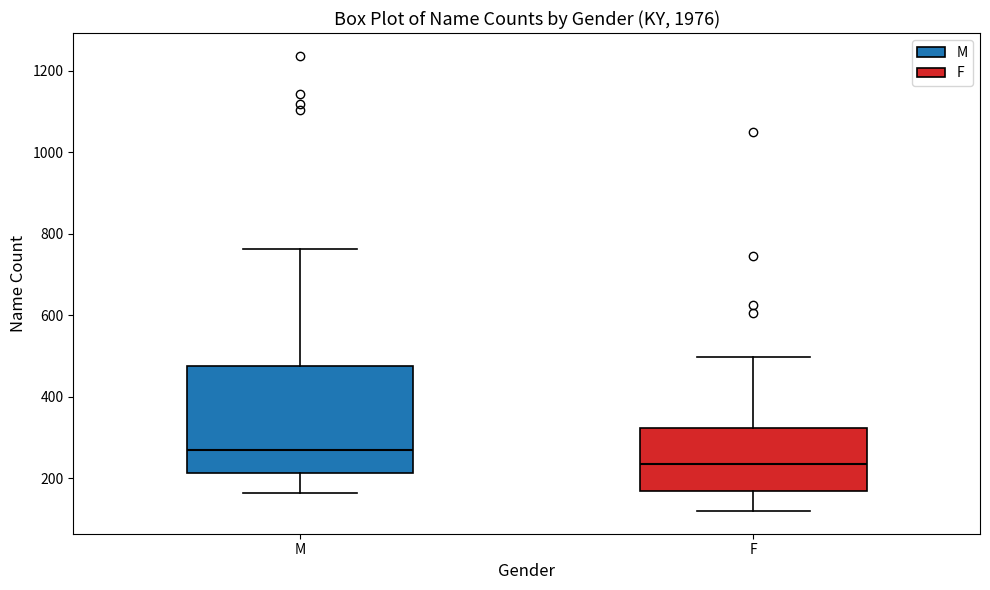

Reading left to right, transcribe this box plot: for each box, give where its median line is, the range the box spans, and where its two whiskers end, as read against the y-axis. The values are not printed on the chart, so give them approximately, as read against the axis.

M: median 280, box 220 to 480, whiskers 160 to 760
F: median 240, box 160 to 320, whiskers 120 to 500